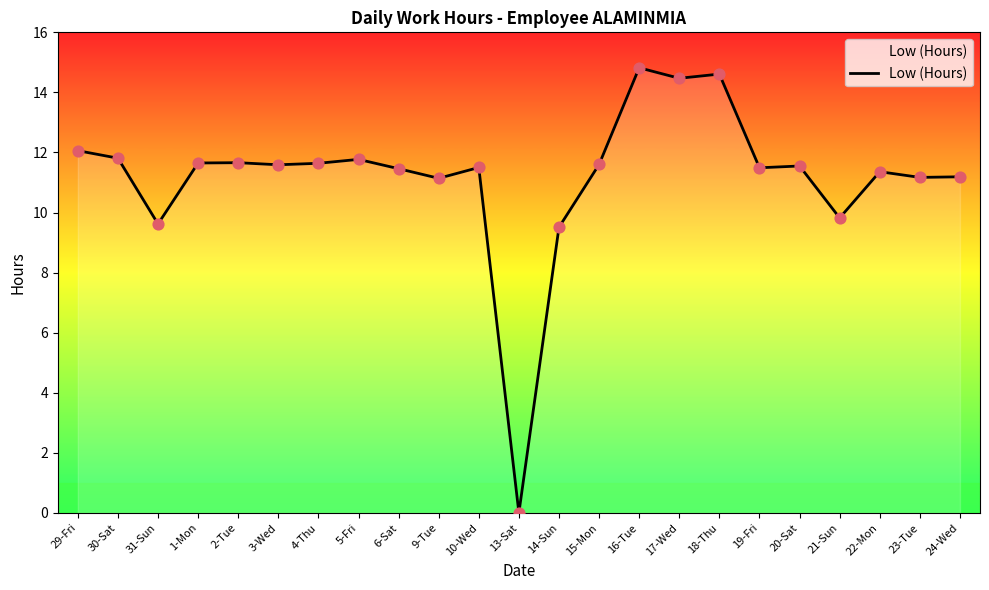

What is the change in value from 14-Sun to 21-Sun?

+0.3